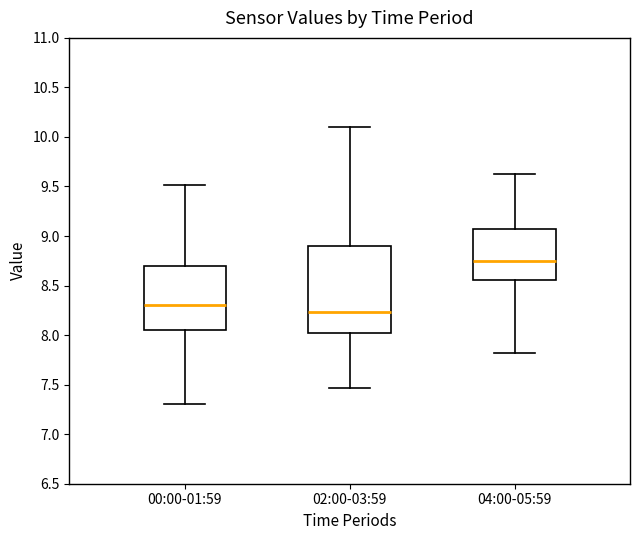

Which box's median line is the lowest?

02:00-03:59